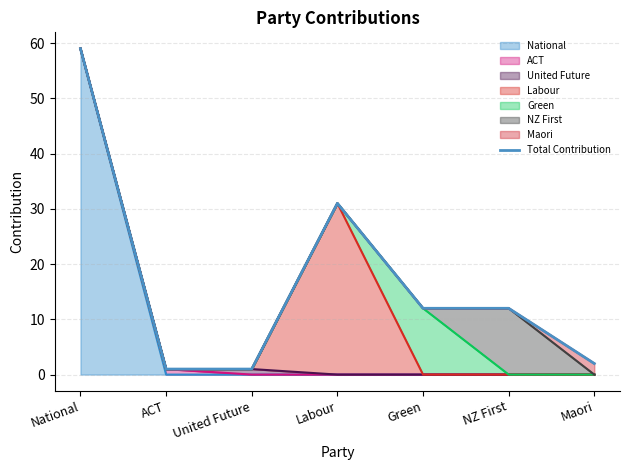

Reading right to left, transcribe all the data shown in this chart.

2	12	12	31	1	1	59